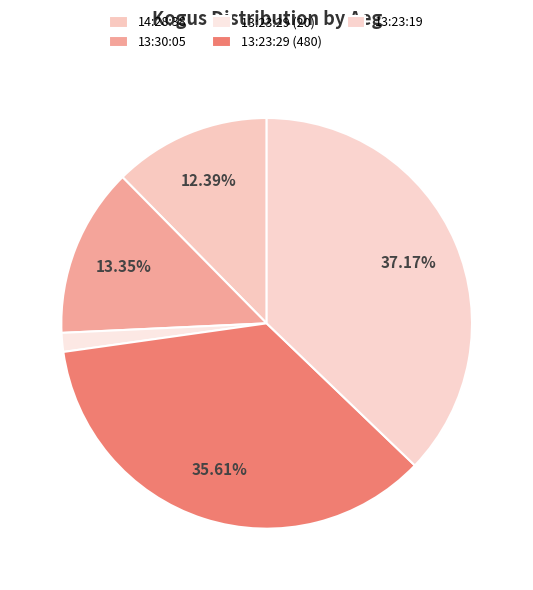

Does 13:23:29 (20) account for over 50% of the chart?

No